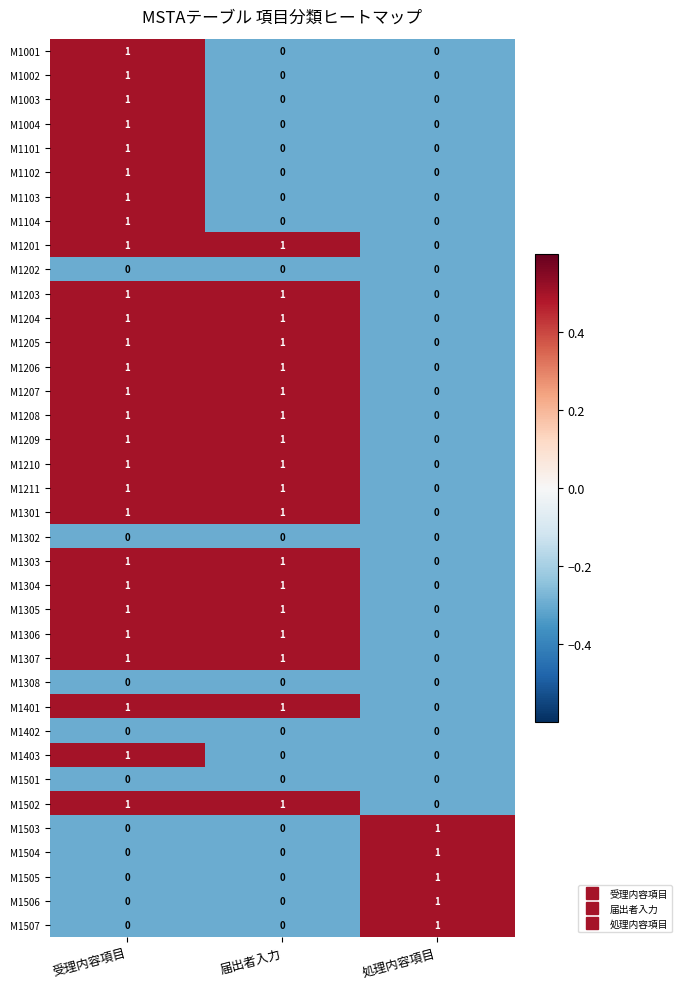

At which label is M1301 closest to 0?

処理内容項目